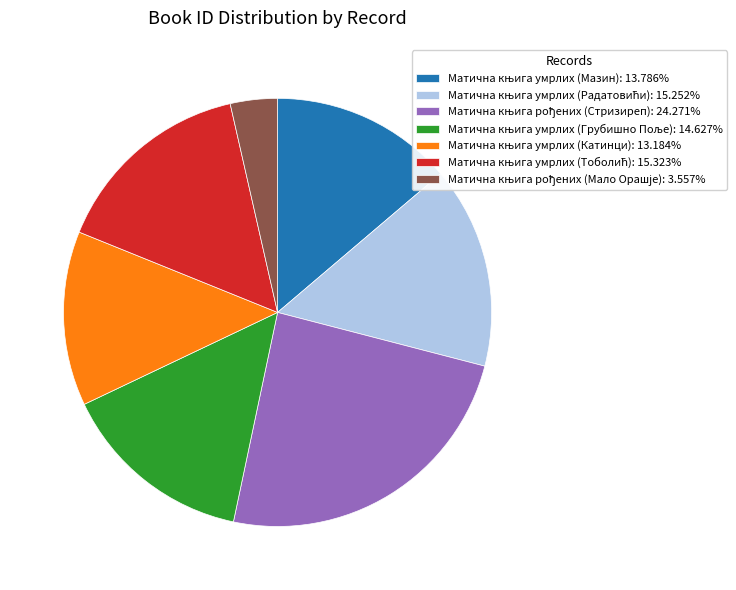

Is there a majority slice in this chart?

No